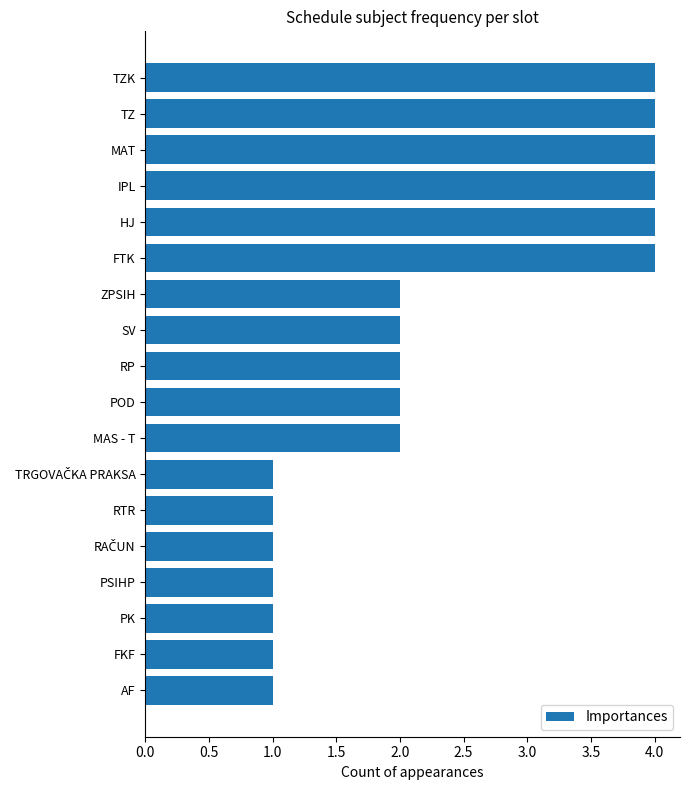

What is the maximum value shown in the chart?

4